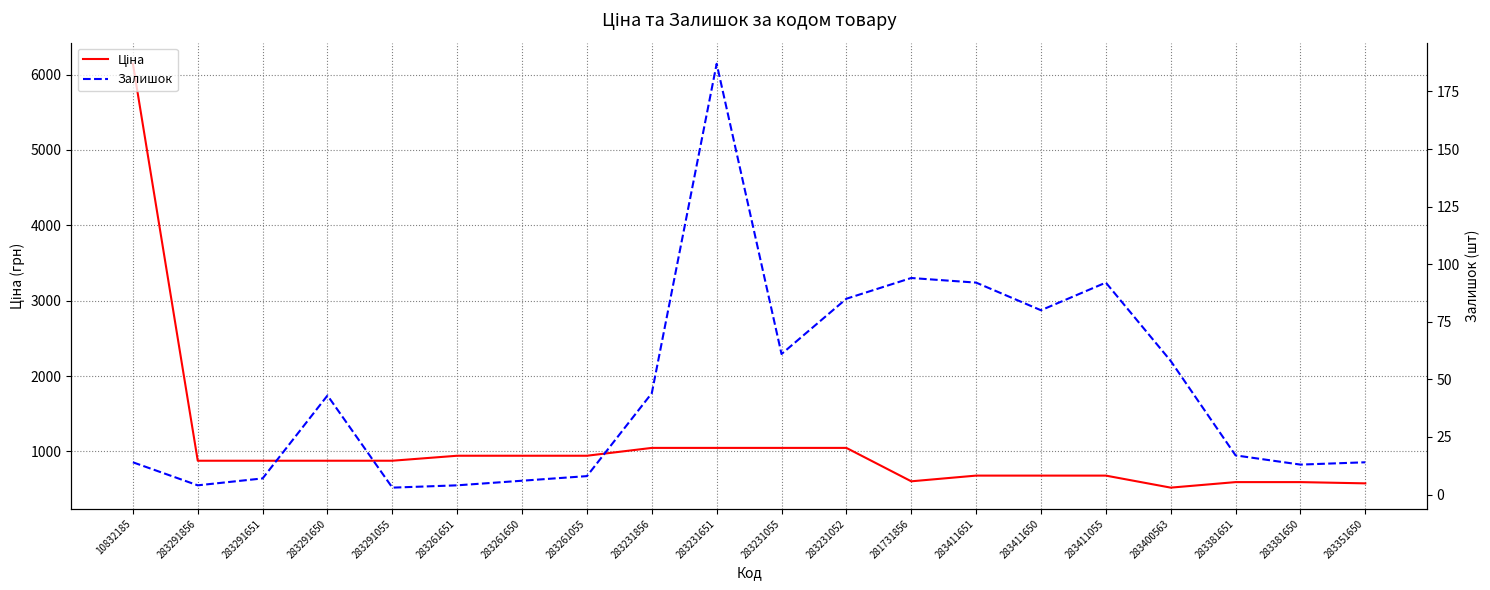

Is it true that Залишок equals 4.0 at 283291856?

True